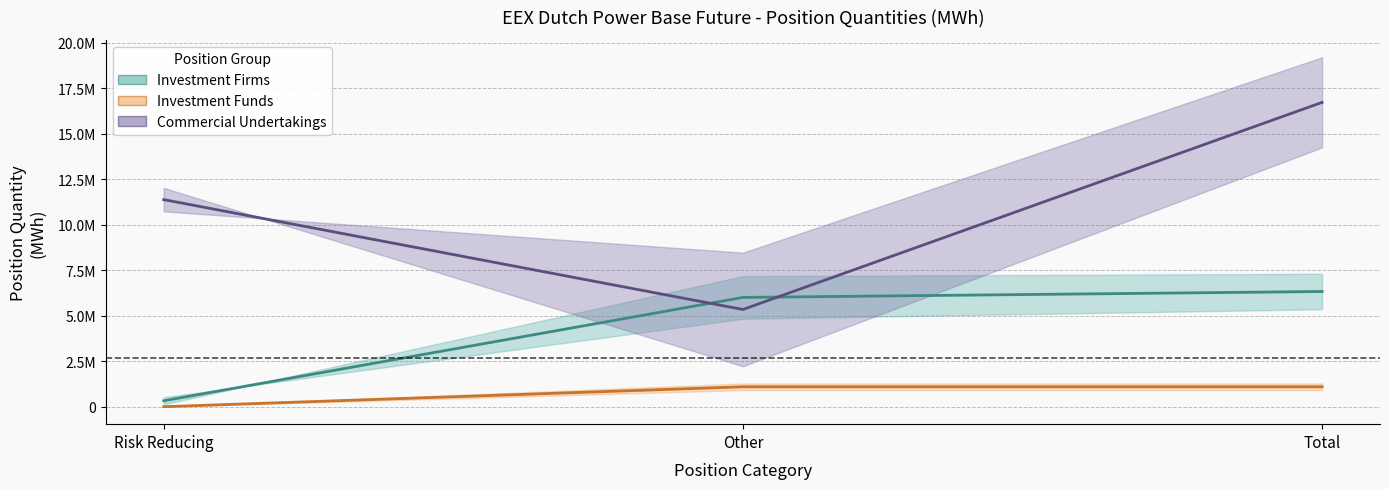

Reading right to left, list all the values displayed in this chart.

Investment Firms (mid): Total=6333511.5	Other=6008085.5	Risk Reducing=325426.0
Investment Funds (mid): Total=1093716.0	Other=1093716.0	Risk Reducing=0.0
Commercial Undertakings (mid): Total=16730911.5	Other=5345828.0	Risk Reducing=11385083.5